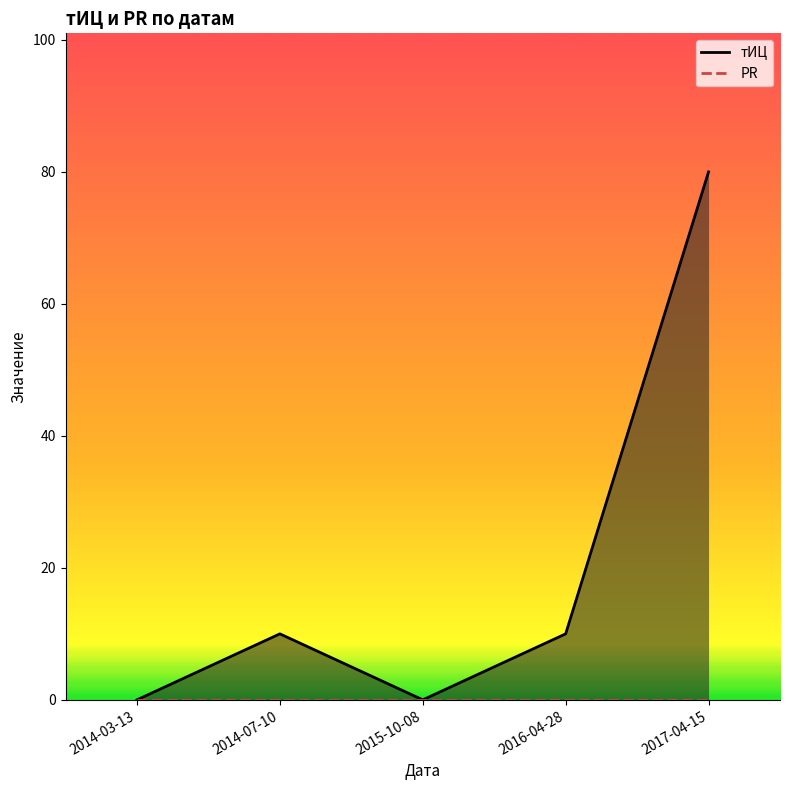

Rank the series at 2017-04-15 from highest to lowest value.

тИЦ, PR